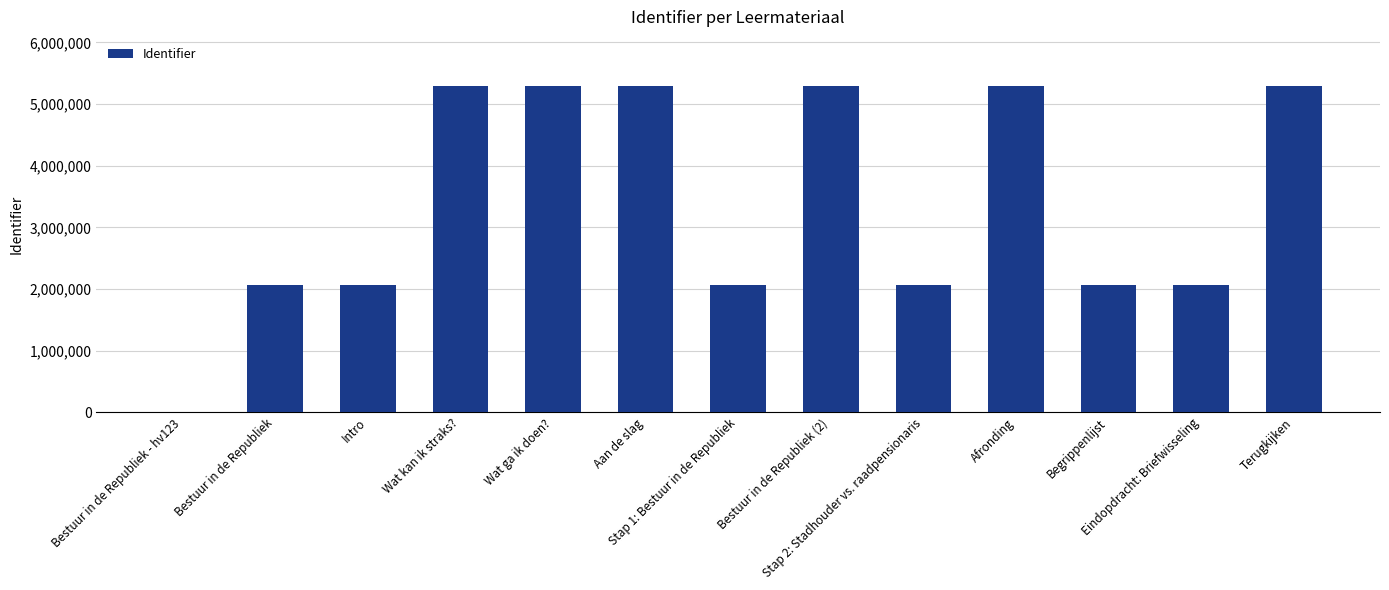

Are the bars horizontal?

No